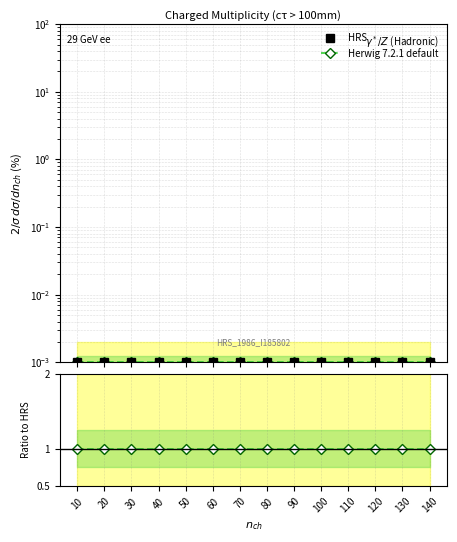

What are all the series names shown in the legend?

HRS, Herwig 7.2.1 default